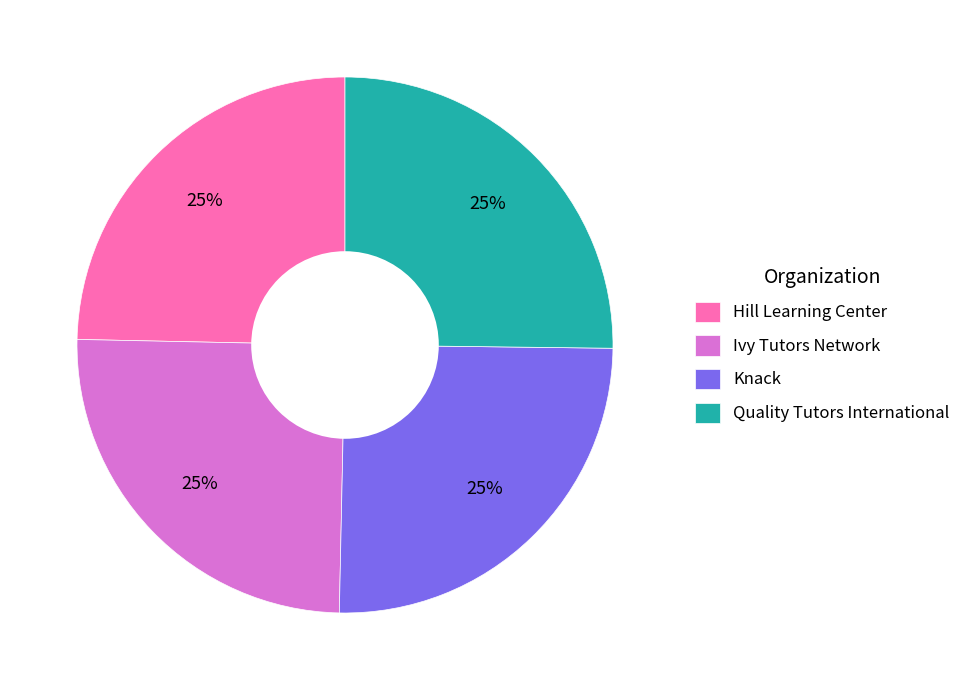

Is there a majority slice in this chart?

No